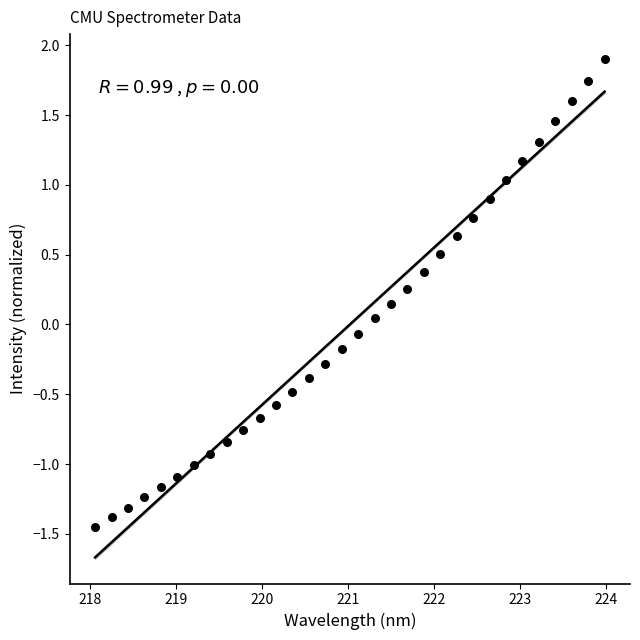

What is the range of Y values (max minus min)?

3.3